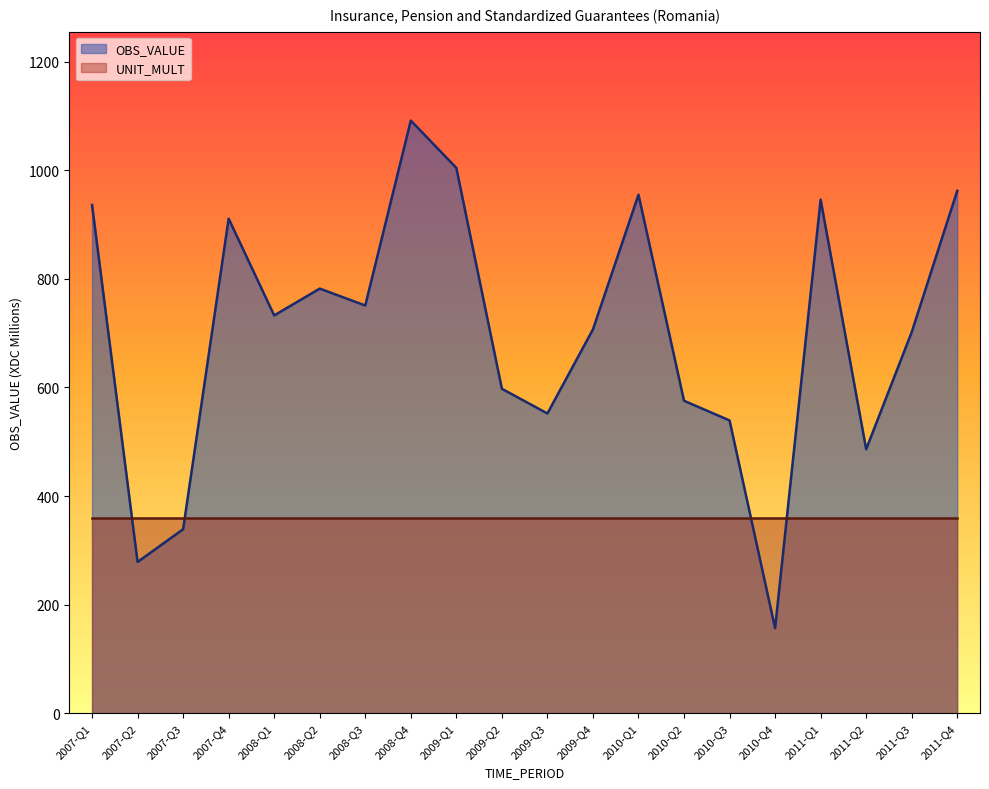

What is the value of the 3rd point from the left?

338.8